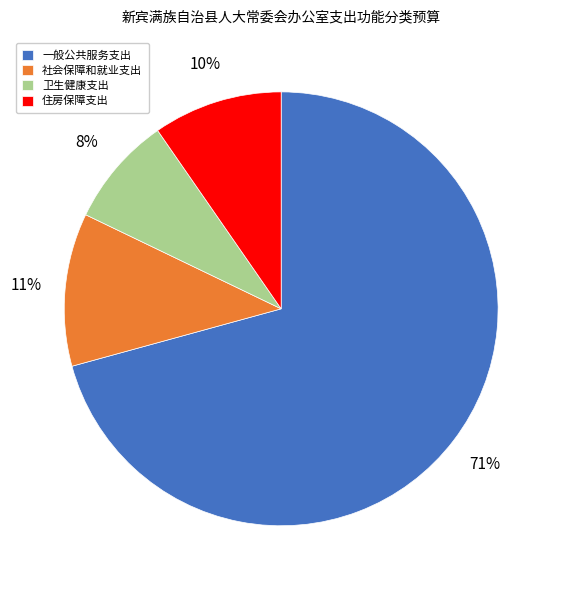

Which category has the biggest portion of the pie?

一般公共服务支出